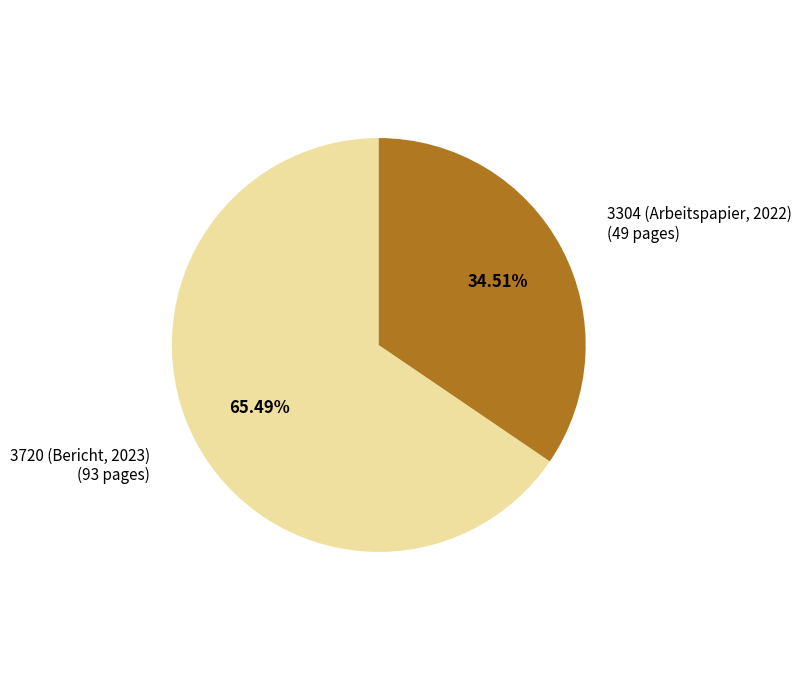

Does 3304 (Arbeitspapier, 2022) account for over 50% of the chart?

No